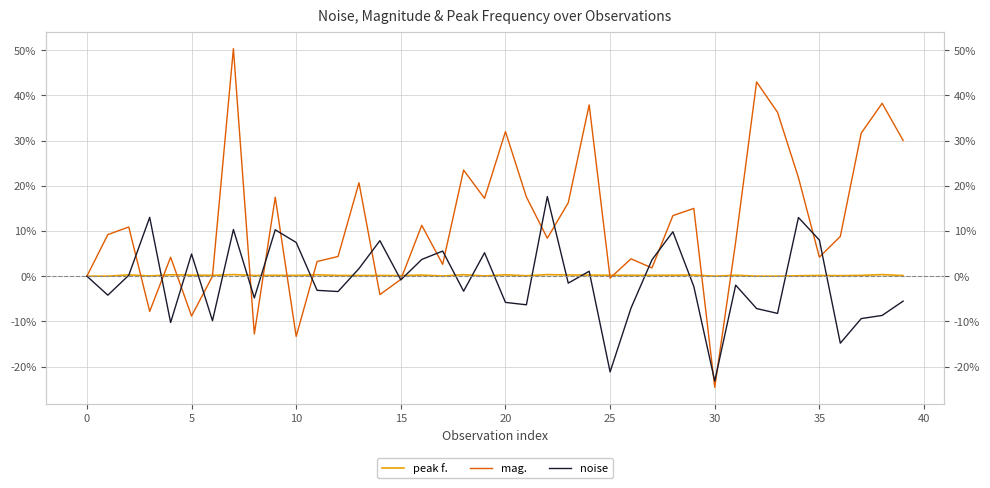

The peak f. series shows 0.0 at 34. True or false?

False